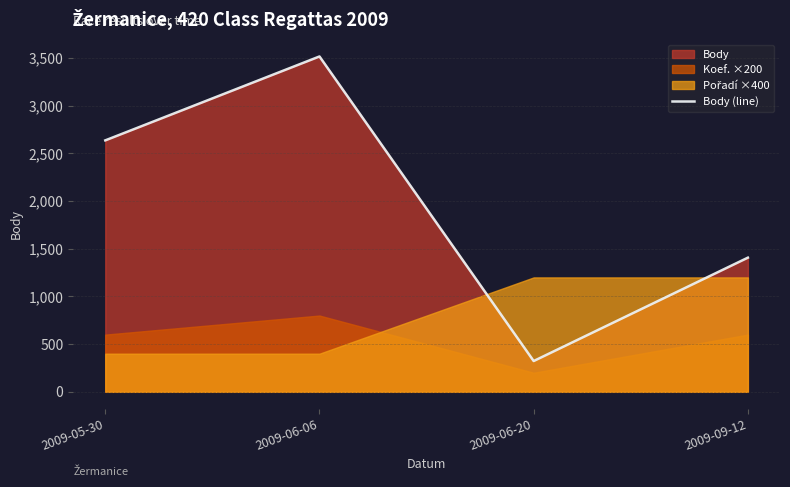

What is the change in value from 2009-05-30 to 2009-09-12?

-1230